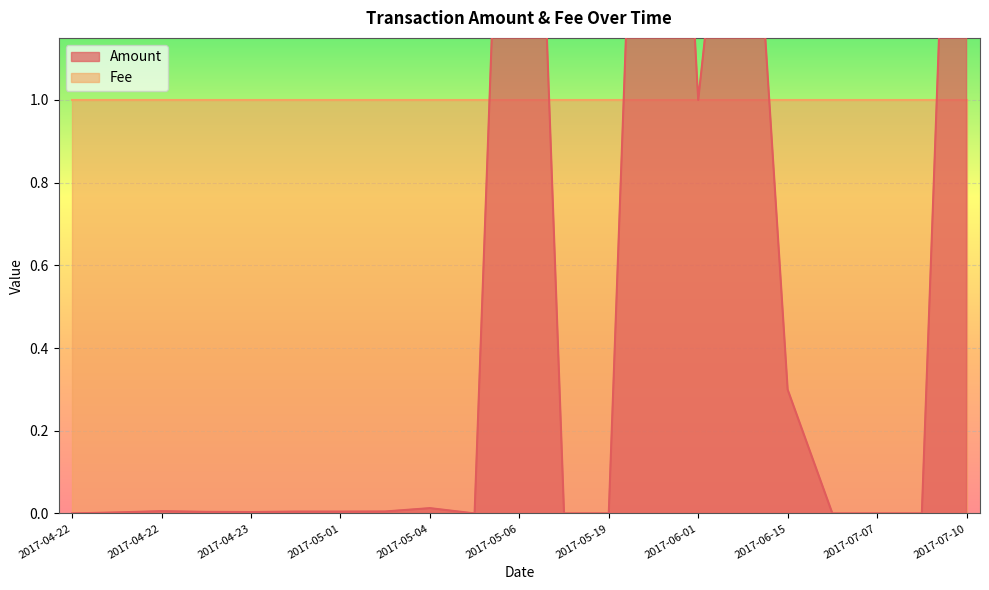

What is the change in value from 2017-04-22 to 2017-06-01?

+1.0